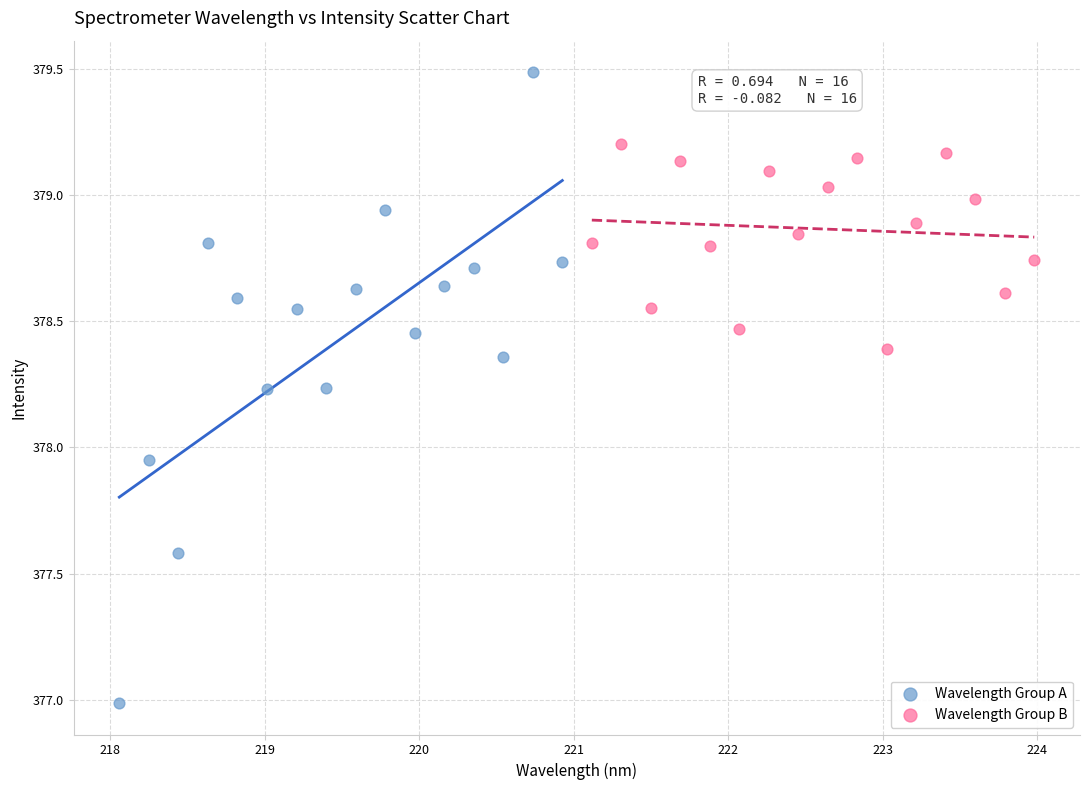

Which series has the widest spread of Y values?

Wavelength Group A